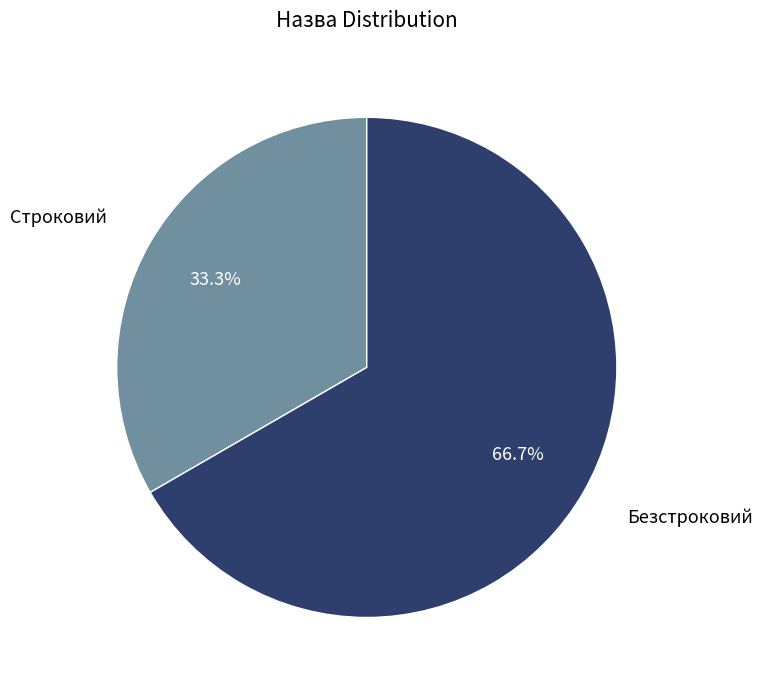

Is there any slice that represents more than half of the pie?

Yes